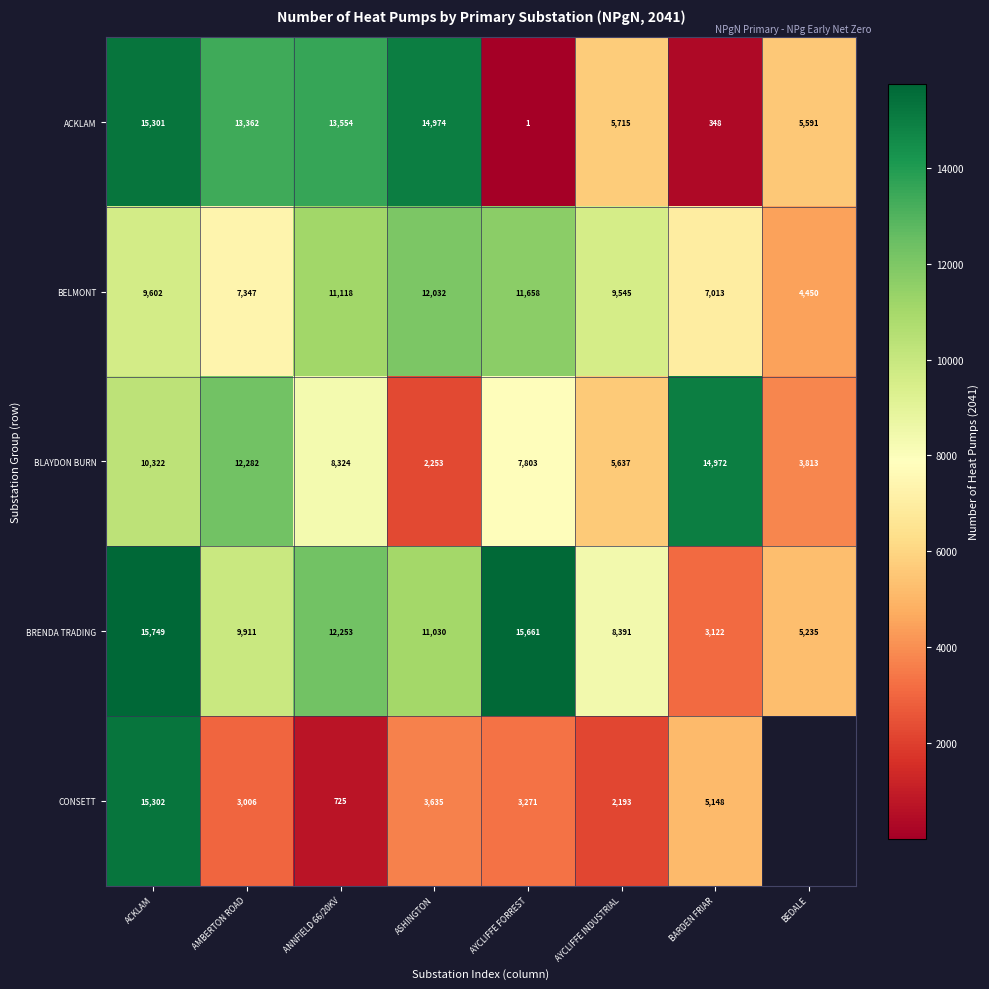

What is the difference between the maximum and minimum values in the BRENDA TRADING series?

12627